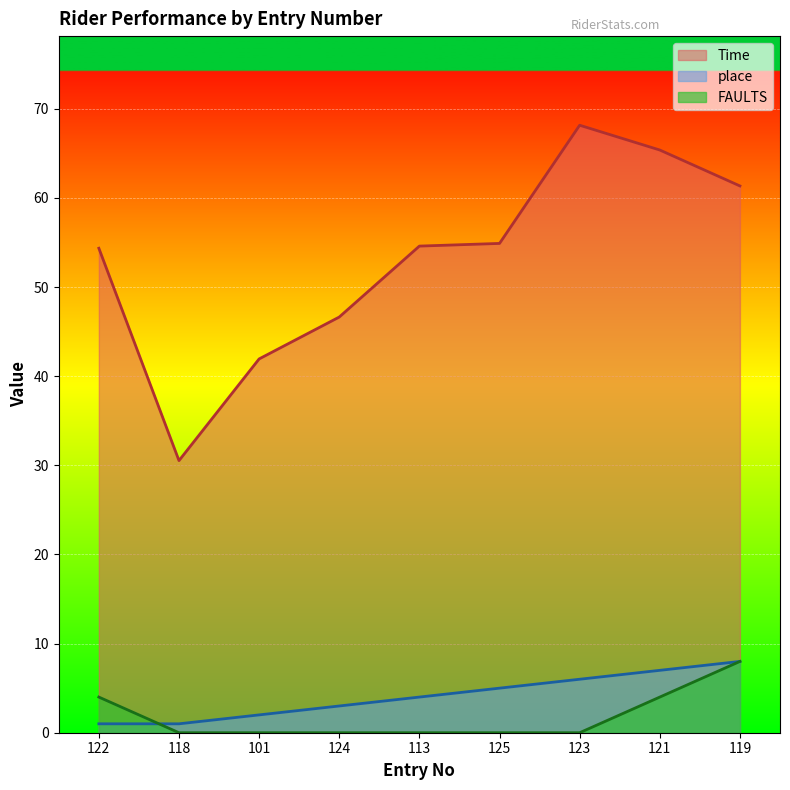

What is the difference between the Time values at 121 and 123?

2.8